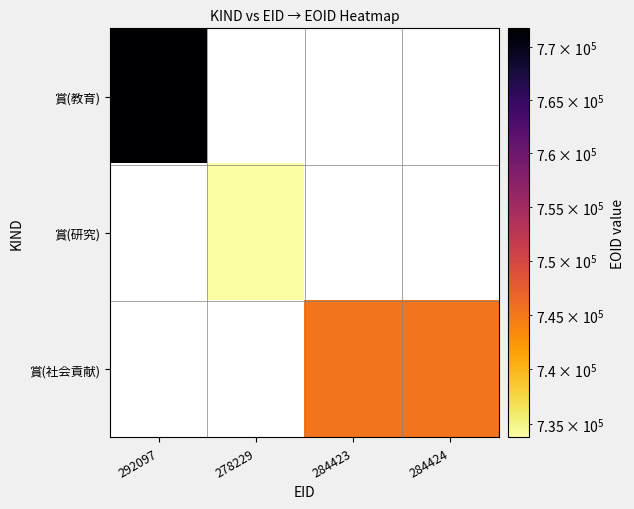

Which label corresponds to the largest value in the chart?

292097